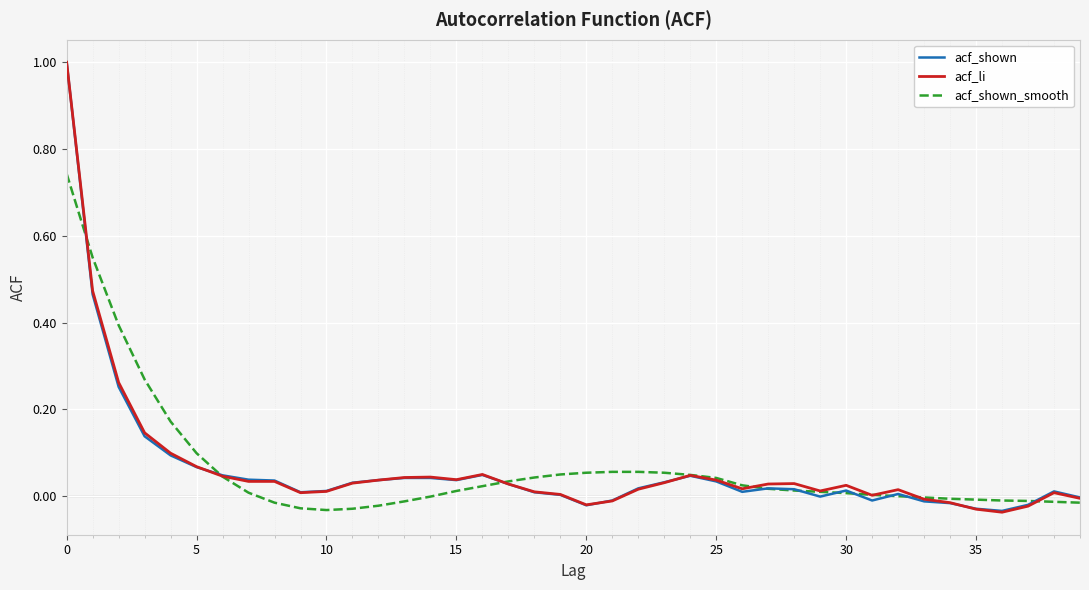

What is the maximum value shown in the chart?

1.0